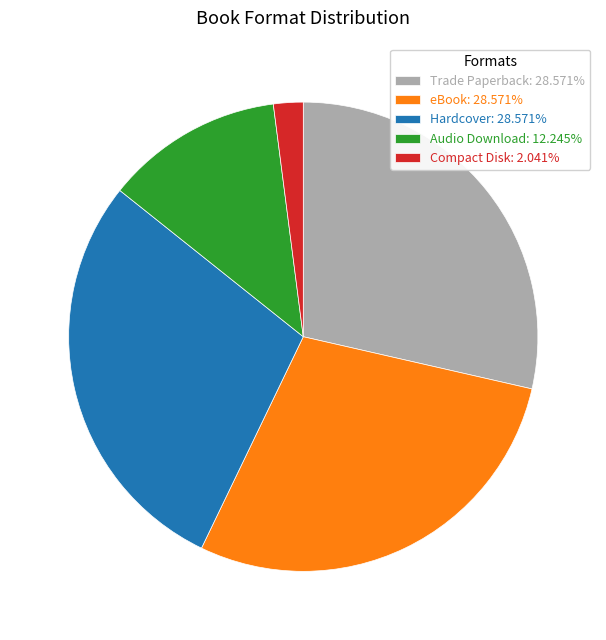

Does Hardcover: 28.571% represent more than half of the total?

No